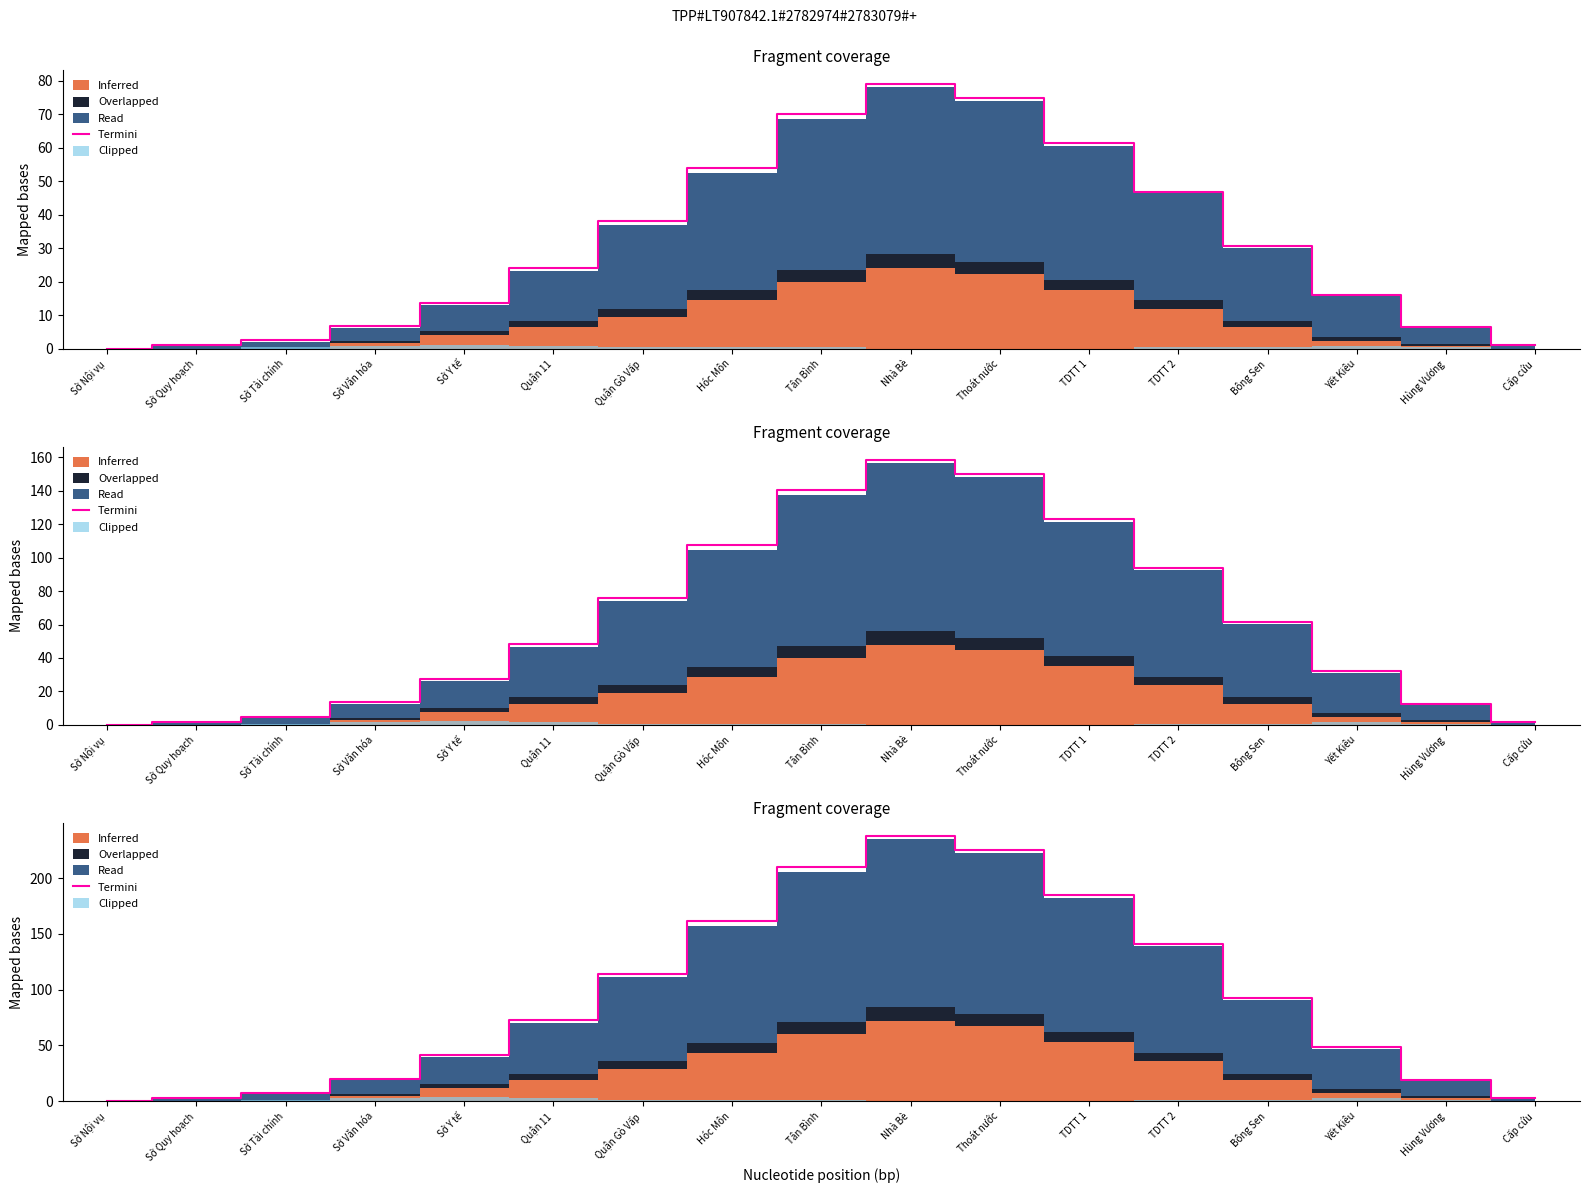

What is the value of the 10th point from the left?

237.6